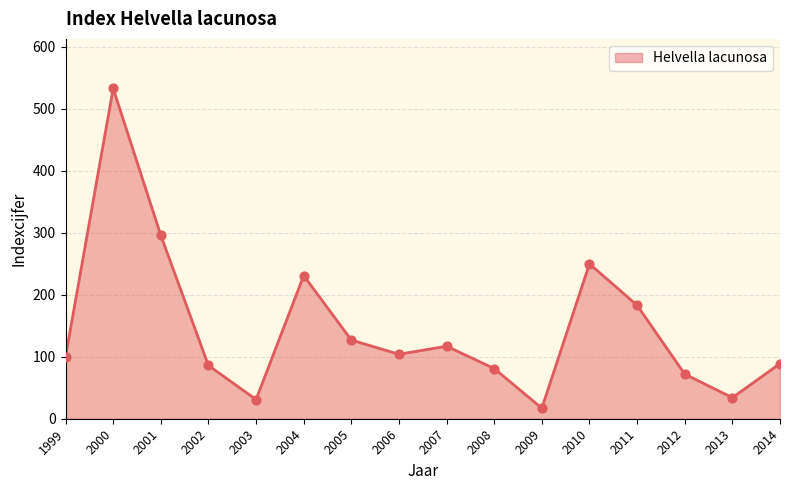

Between 2002 and 2009, which is larger?

2002